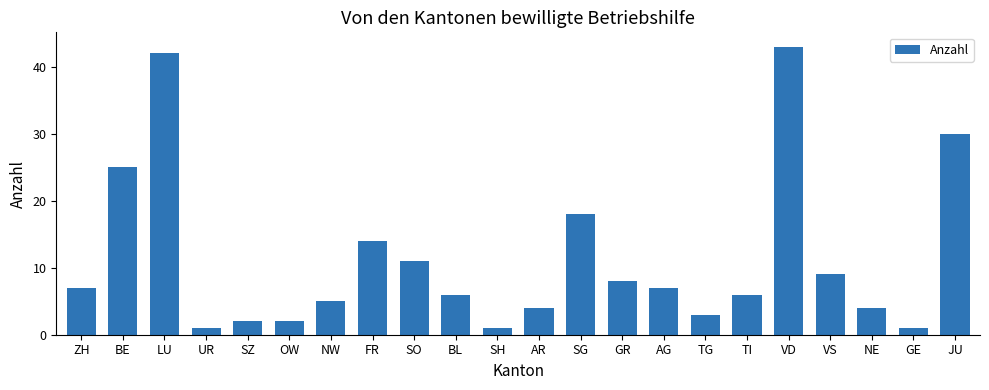

What is the maximum value shown in the chart?

43